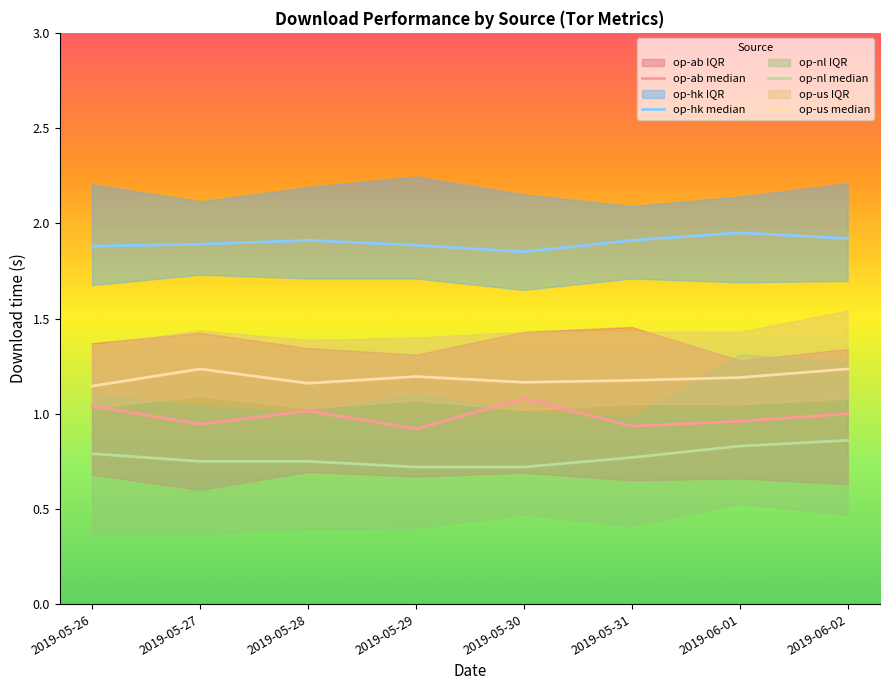

Rank the series by their average value, from lowest to highest.

op-nl median, op-ab median, op-us median, op-hk median